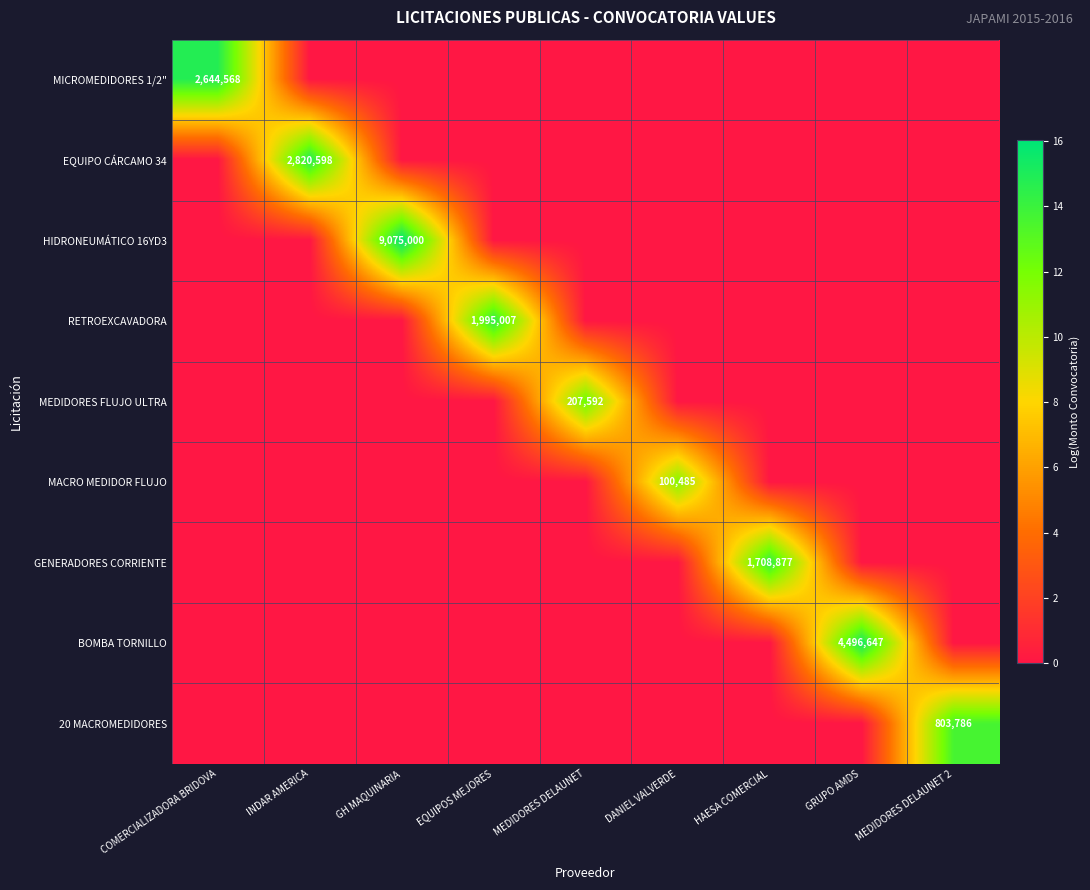

Which label corresponds to the largest value in the chart?

GH MAQUINARIA